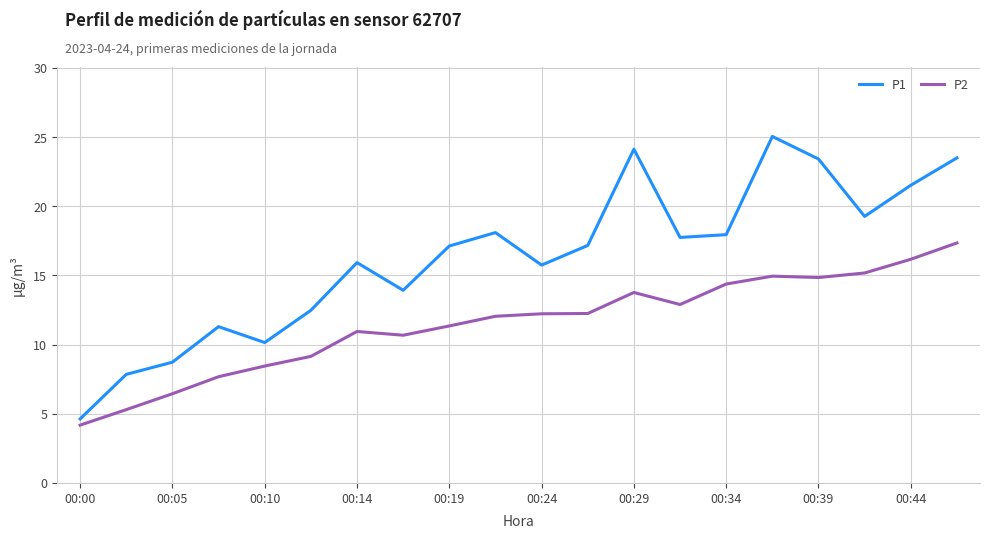

Rank the series by their maximum value, from lowest to highest.

P2, P1